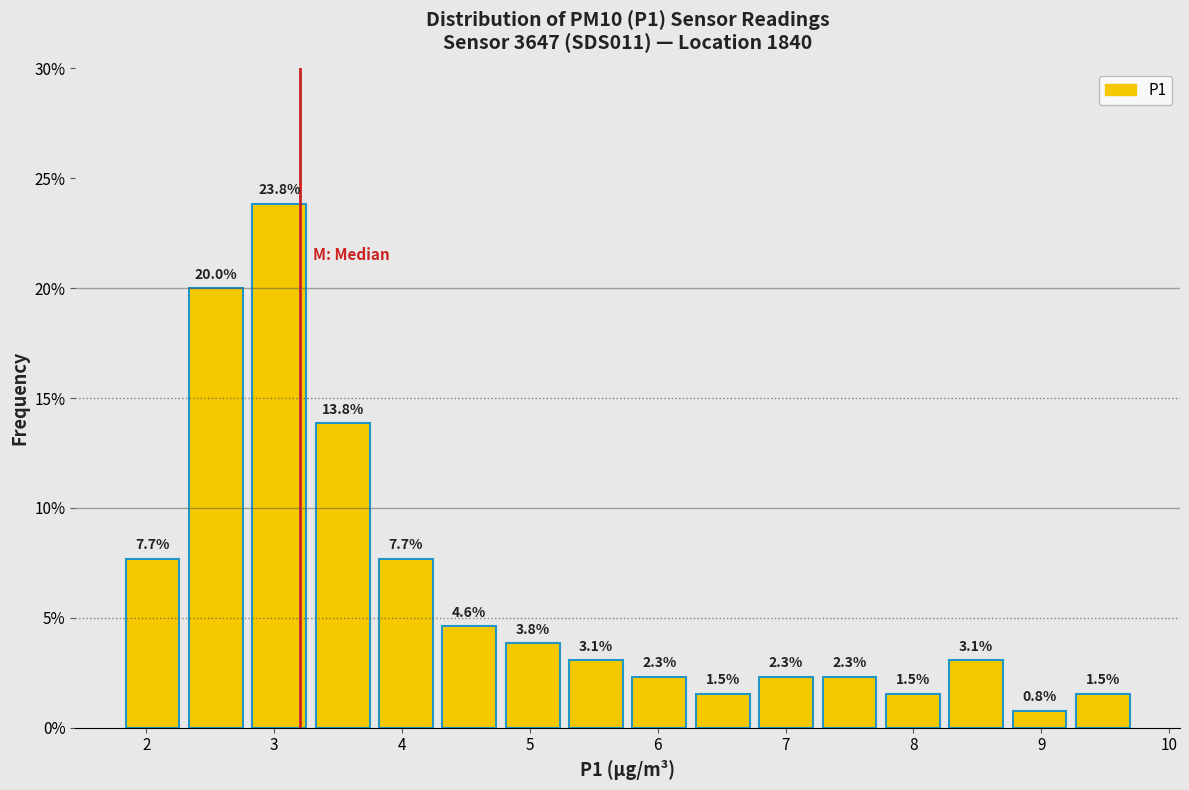

Which range on the x-axis has the tallest bar?

2.8 to 3.3